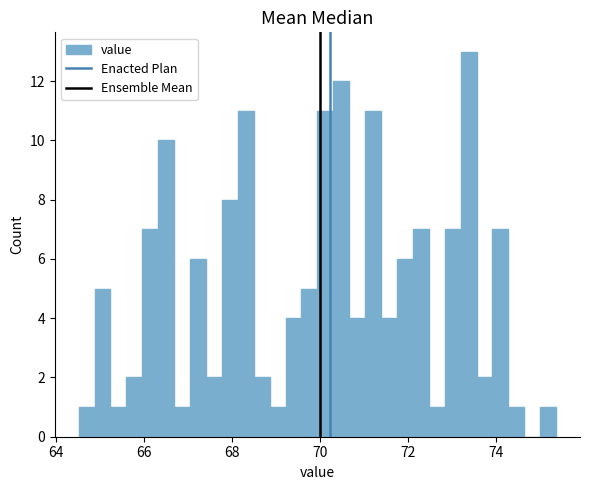

Read against the x-axis, roughly where is the centre of the tallest bar?

73.4